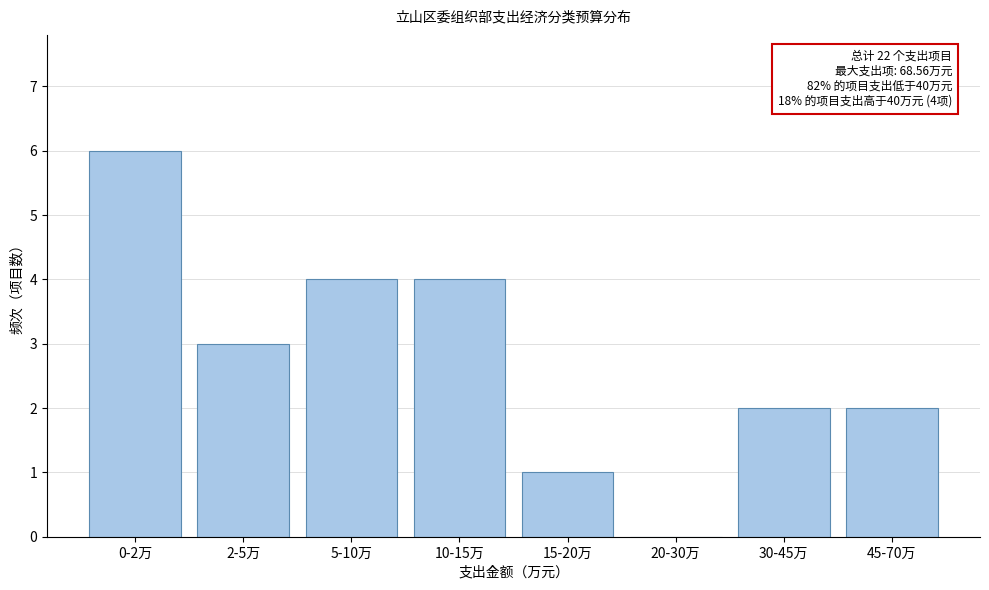

Reading left to right, what are all the values shown in this chart?

0-2万=6	2-5万=3	5-10万=4	10-15万=4	15-20万=1	20-30万=0	30-45万=2	45-70万=2